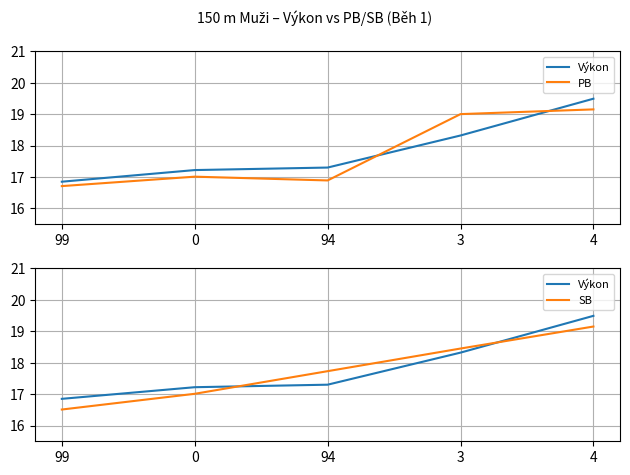

Is this an area chart (filled region under the line)?

No